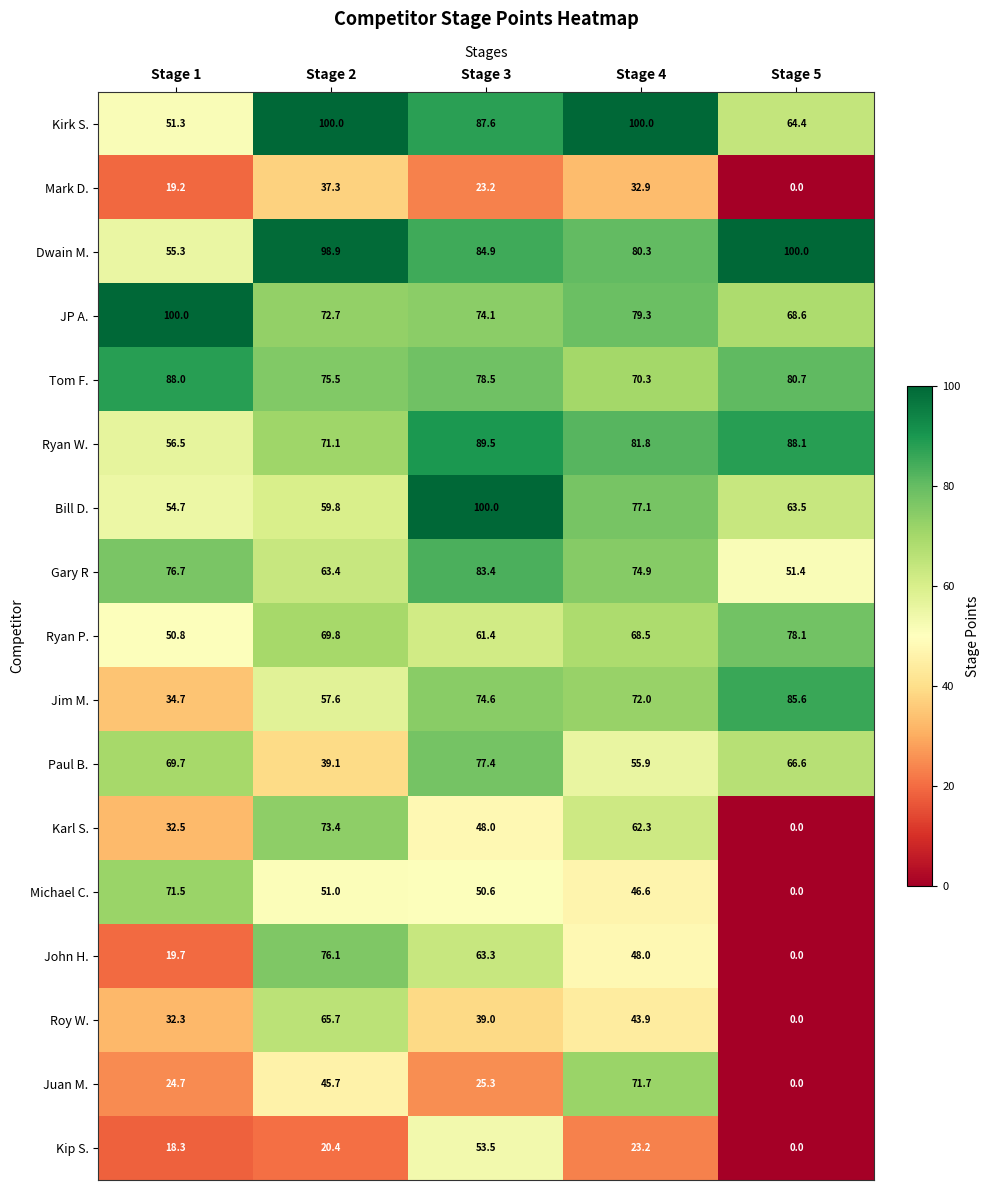

Which series has the largest total across all categories?

Dwain M.